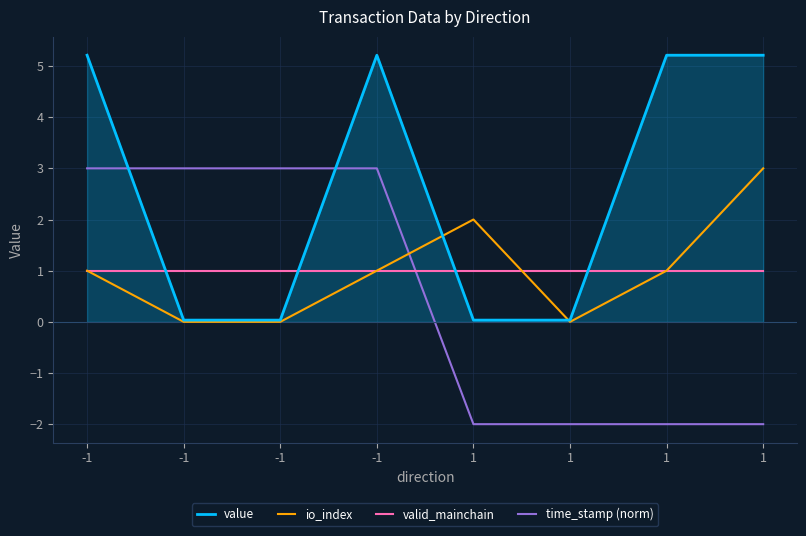

How many series are shown in this chart?

4